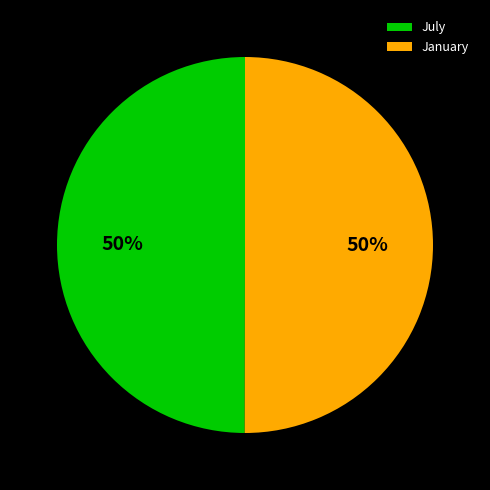

What is the ratio of the value at January to the value at July?

1.0